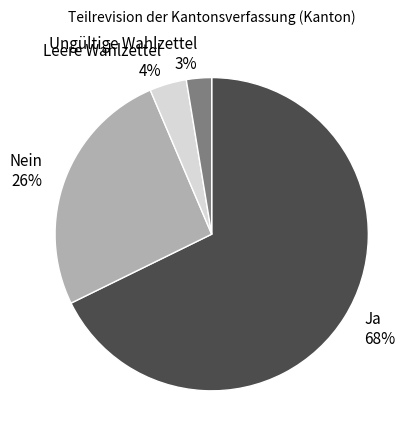

Which category has the smallest portion of the pie?

Ungültige Wahlzettel